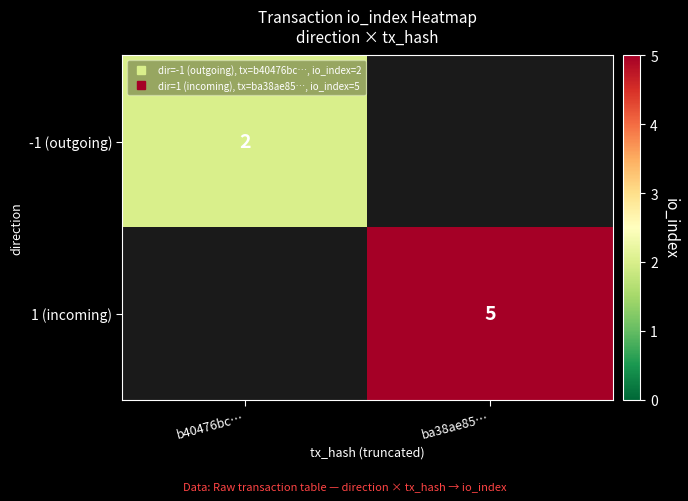

What is the minimum value for -1 (outgoing)?

2.0